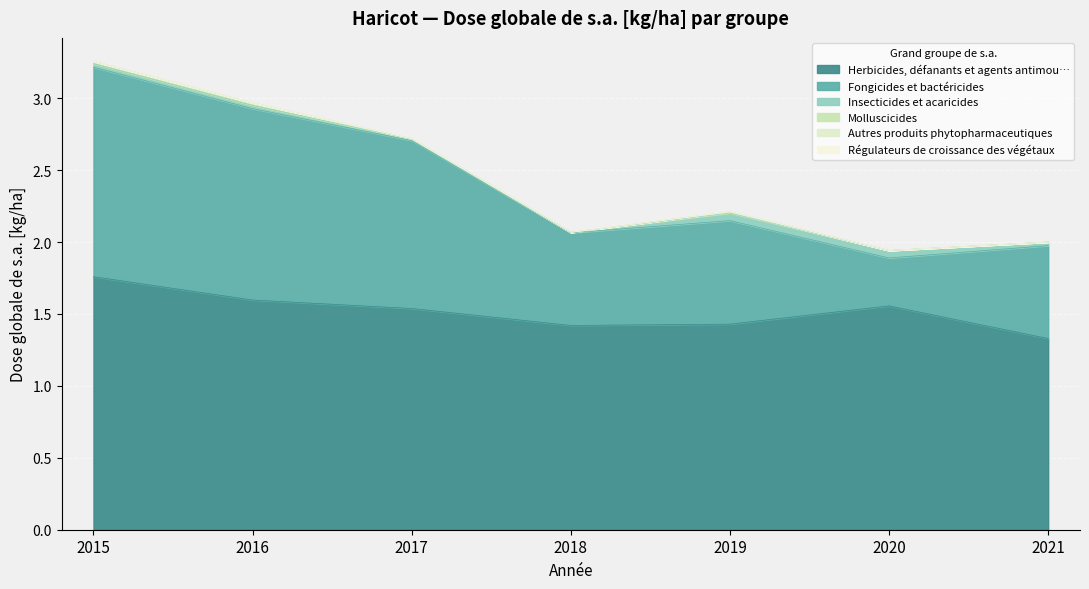

How many data points does each series have?

7